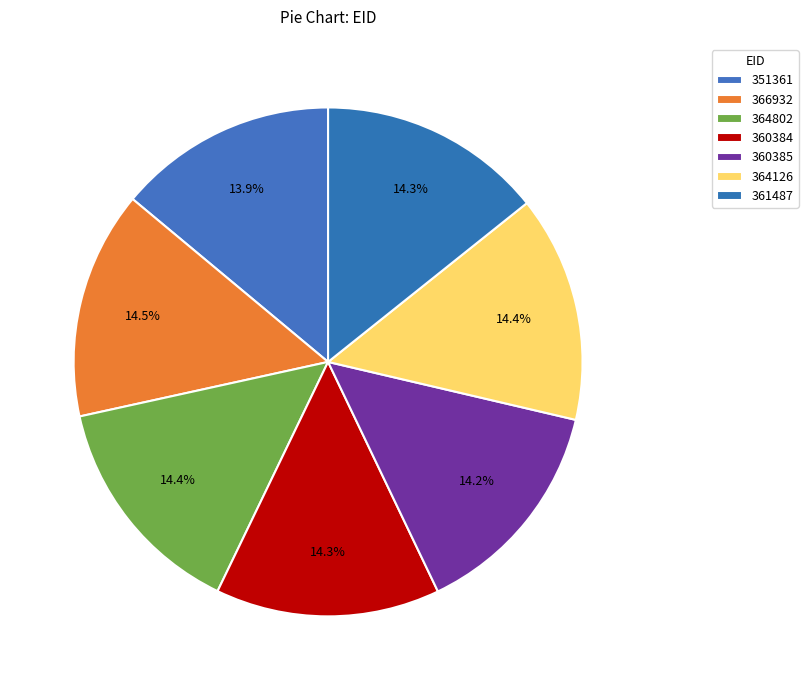

How much of the chart is everything except 361487?

85.7%